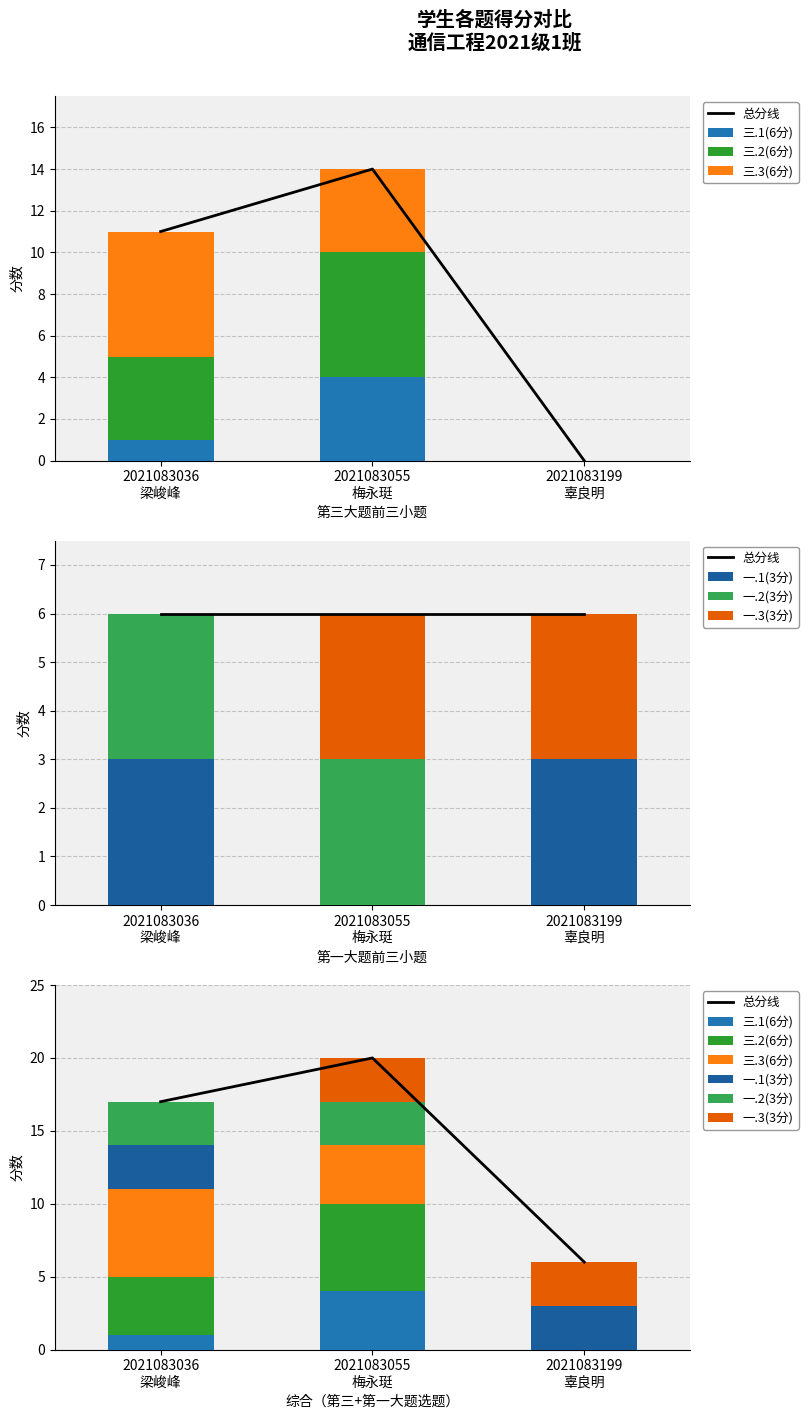

Does the chart contain stacked bars?

No